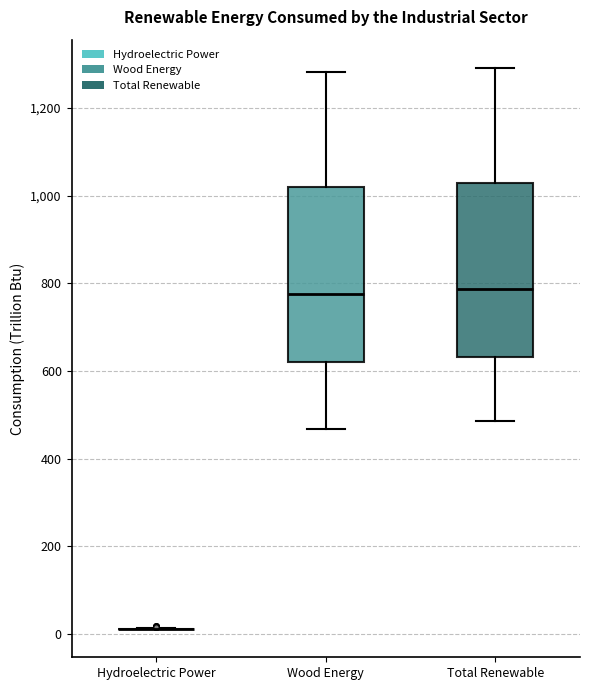

Reading left to right, transcribe this box plot: for each box, give where its median line is, the range the box spans, and where its two whiskers end, as read against the y-axis. The values are not printed on the chart, so give them approximately, as read against the axis.

Hydroelectric Power: box collapsed to a line at 20, whiskers 20 to 20
Wood Energy: median 780, box 620 to 1020, whiskers 460 to 1280
Total Renewable: median 780, box 640 to 1020, whiskers 480 to 1300